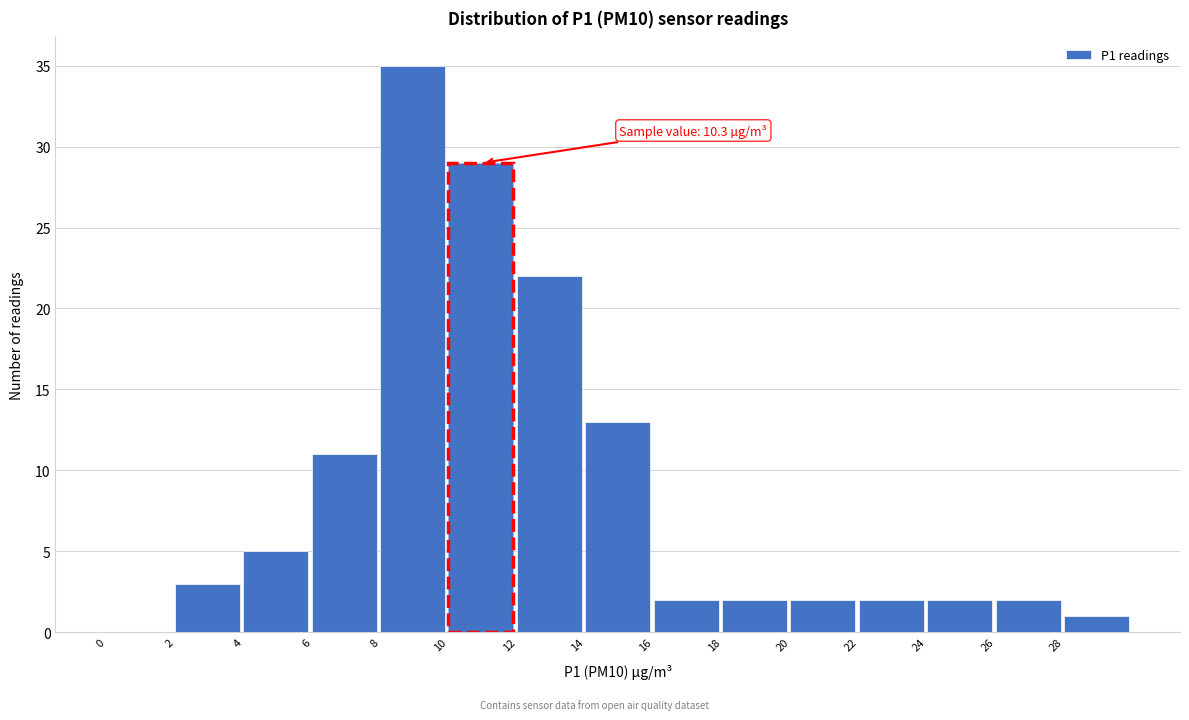

Over which range of the x-axis is the bar tallest?

8 to 10